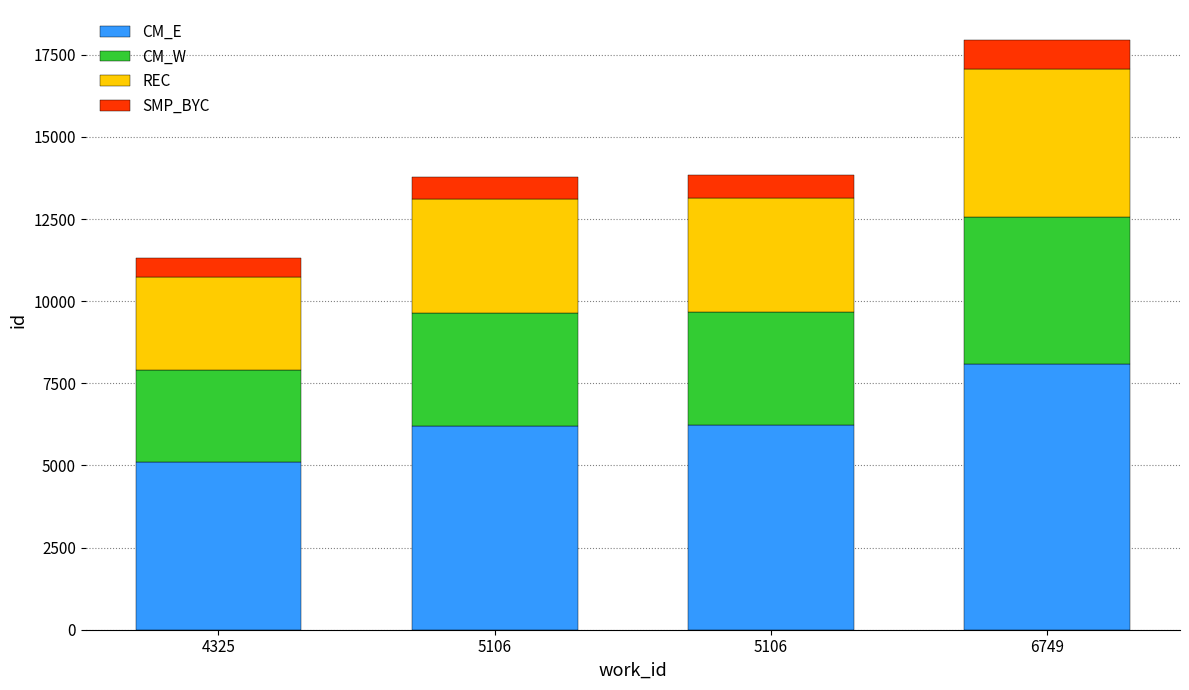

Count the number of data series in this chart.

4